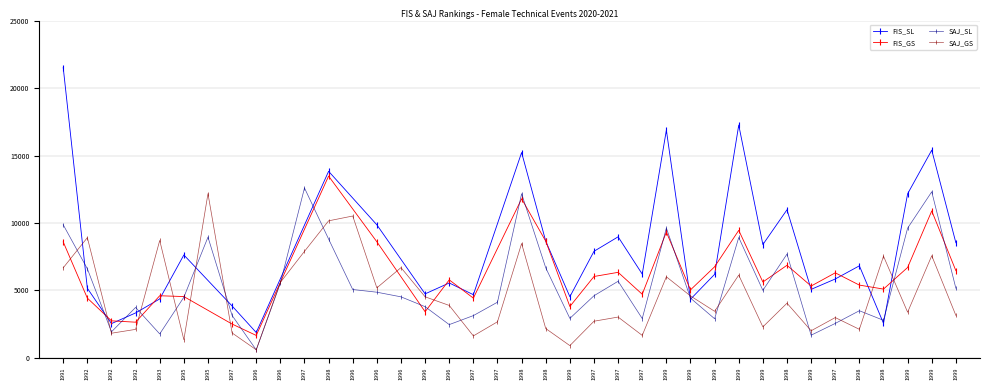

True or false: SAJ_SL and SAJ_GS intersect in this chart.

True